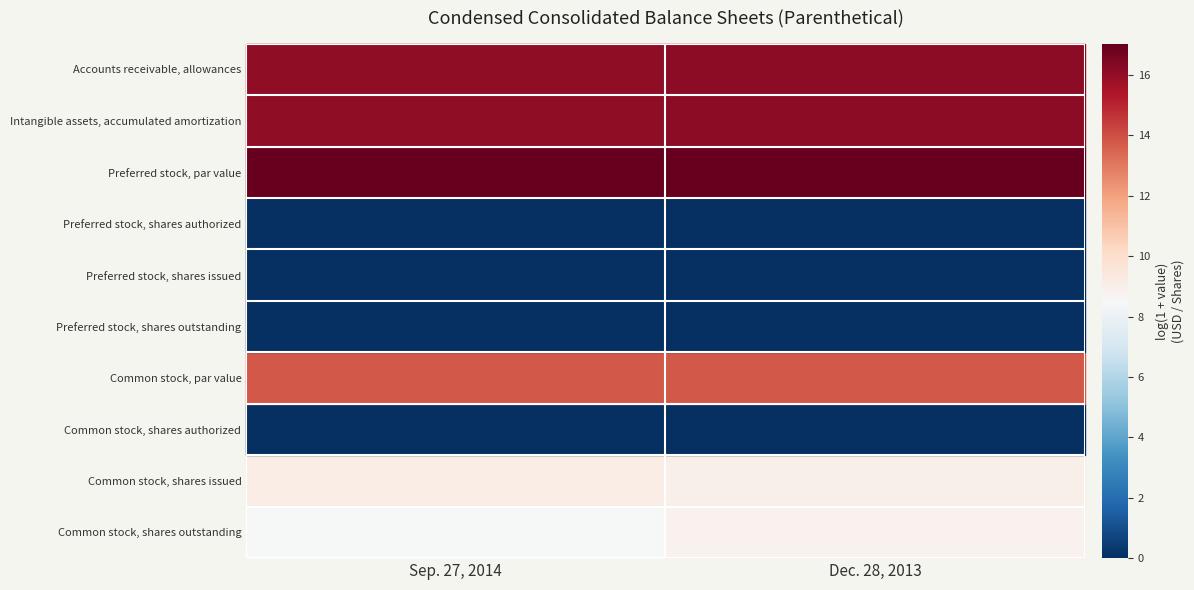

What is the total value across all series at Dec. 28, 2013?

81.0